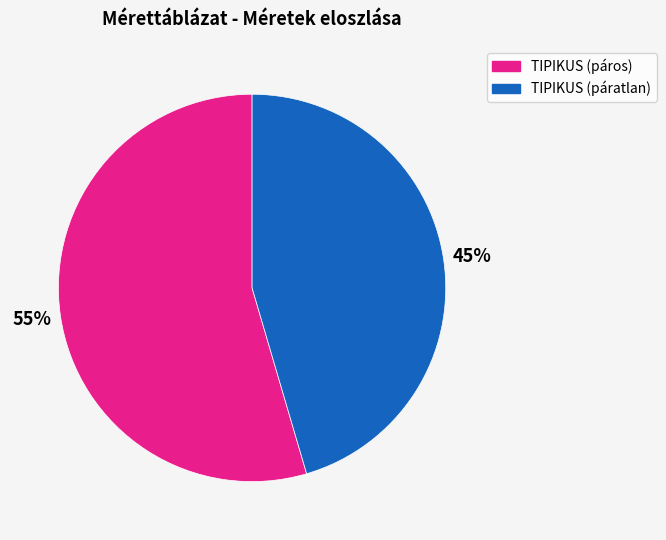

How many segments does this pie chart have?

2